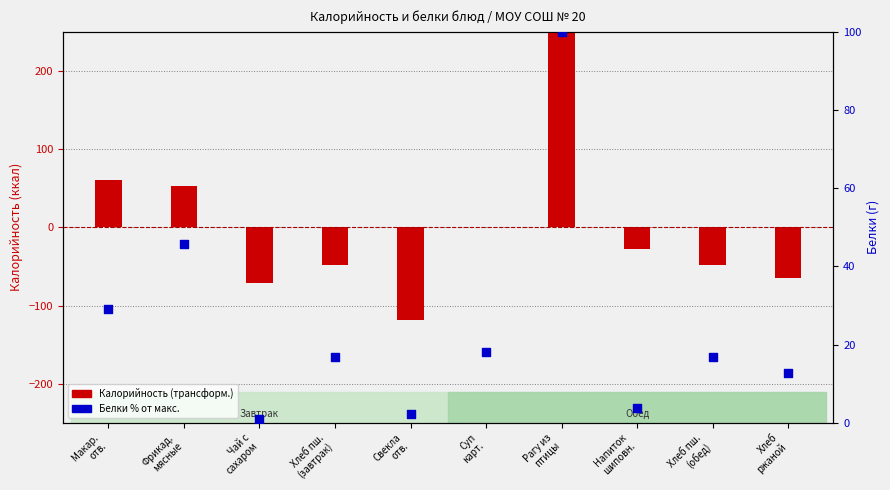

At which category is the sum across all series the highest?

Рагу из
птицы